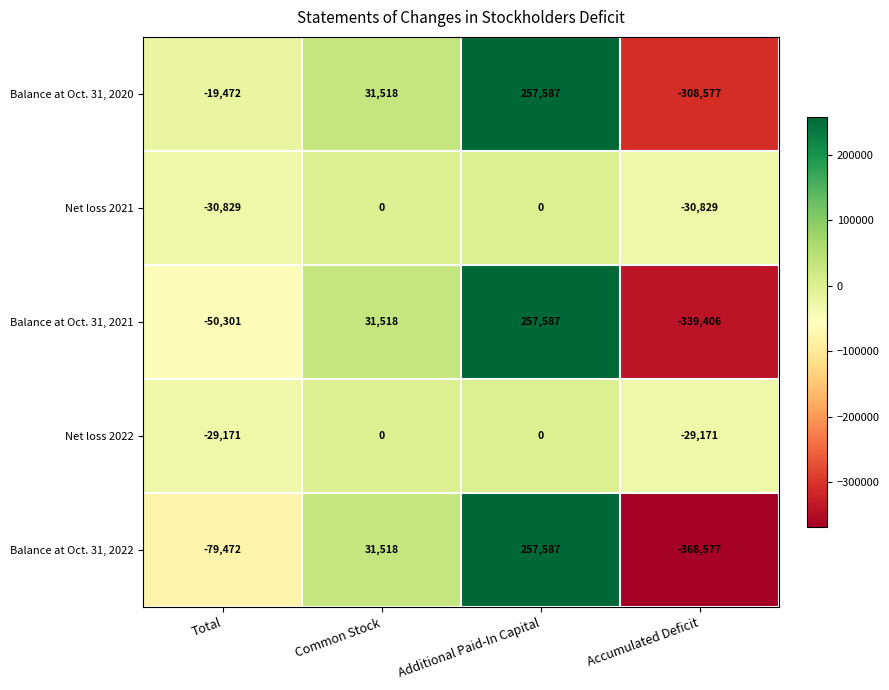

The value of Net loss 2021 at Additional Paid-In Capital is 0. True or false?

True